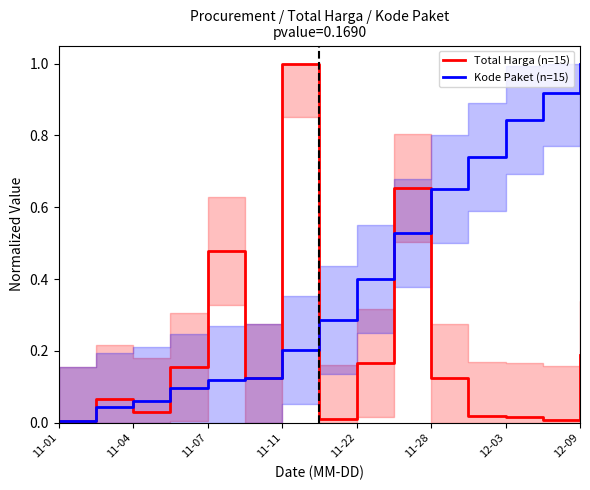

What is the maximum value for Kode Paket (n=15)?

1.0